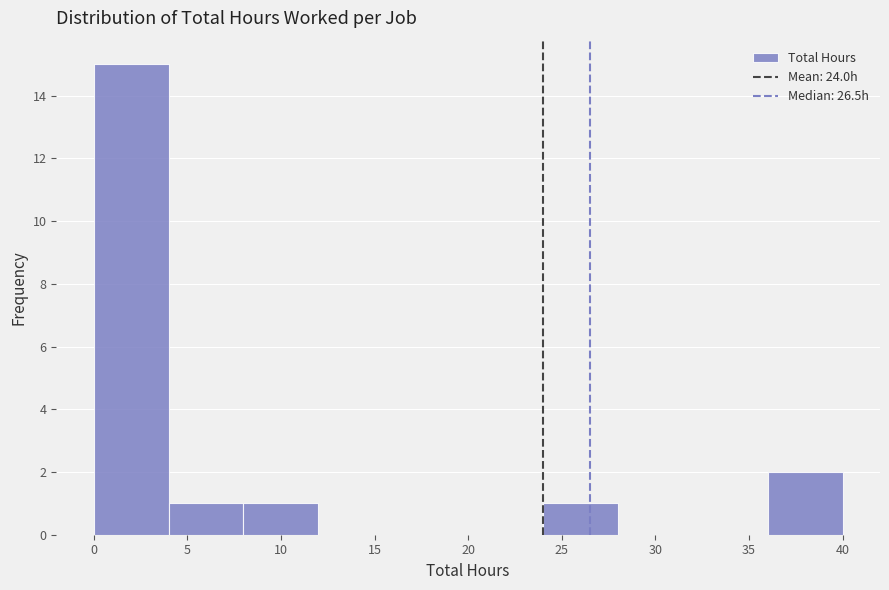

Which range on the x-axis has the tallest bar?

0 to 4